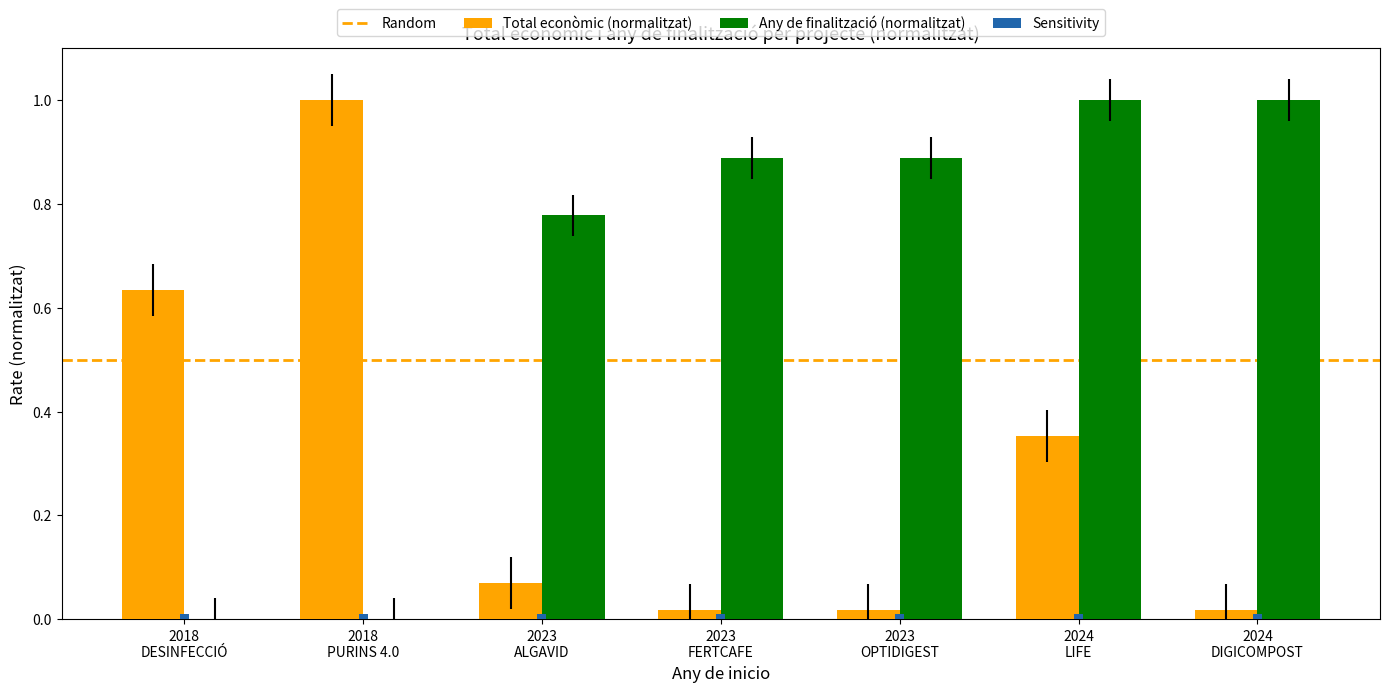

Count the number of data series in this chart.

3